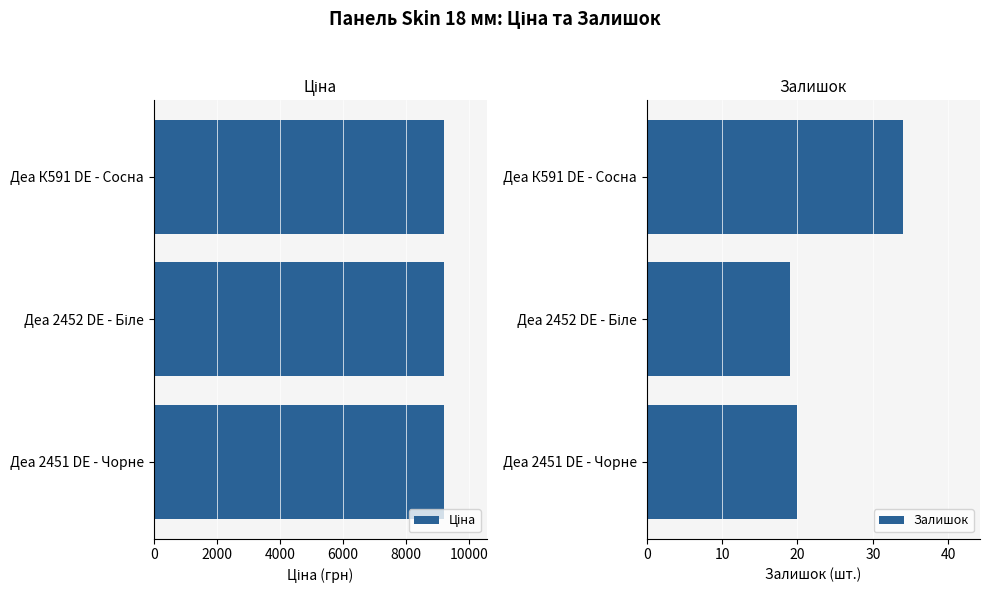

What is the difference between the maximum and minimum values in the Залишок series?

15